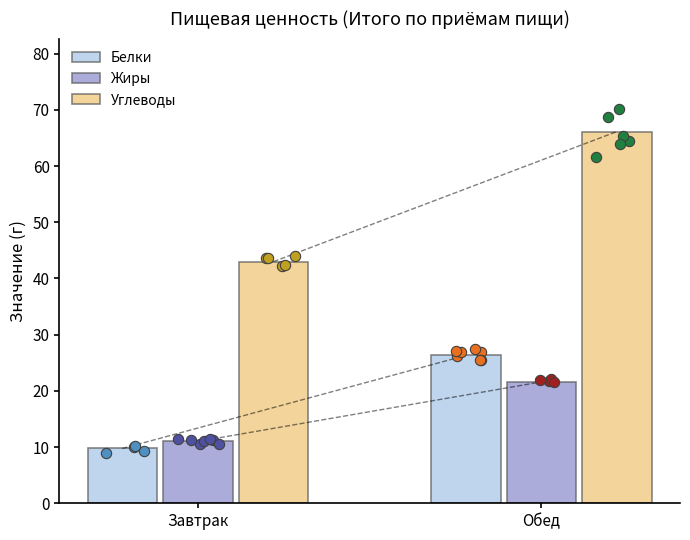

What is the total value across all series at Завтрак?

63.8